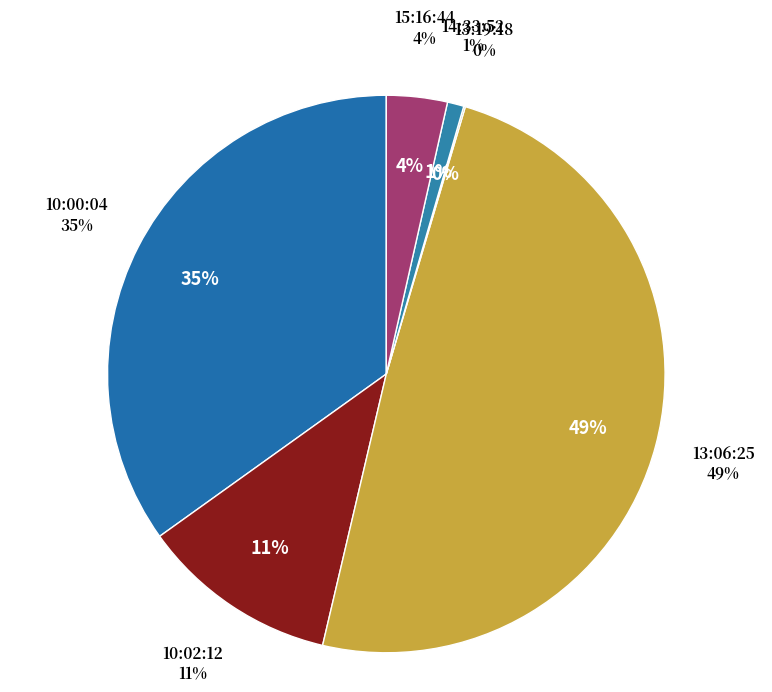

What percentage is NOT represented by 13:19:18?

99.9%